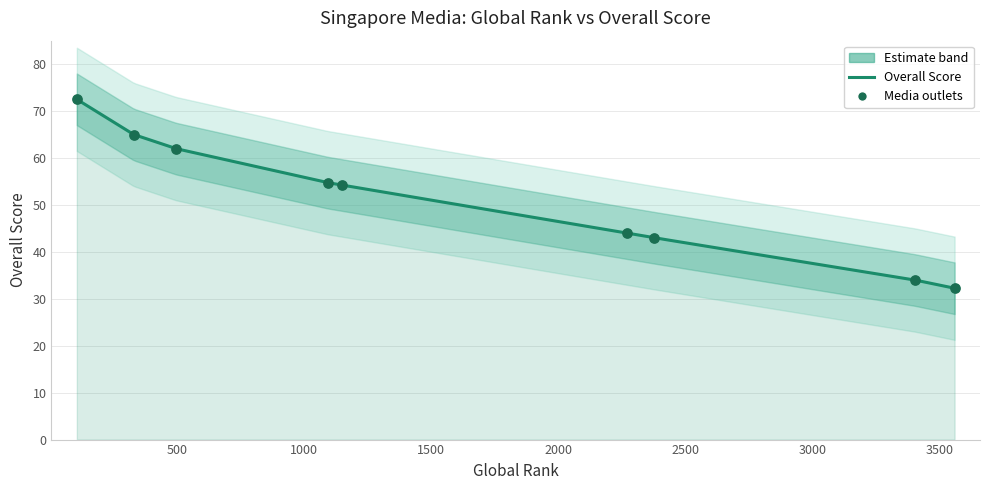

Between DealStreetAsia and THE NEW PAPER, which is larger?

THE NEW PAPER